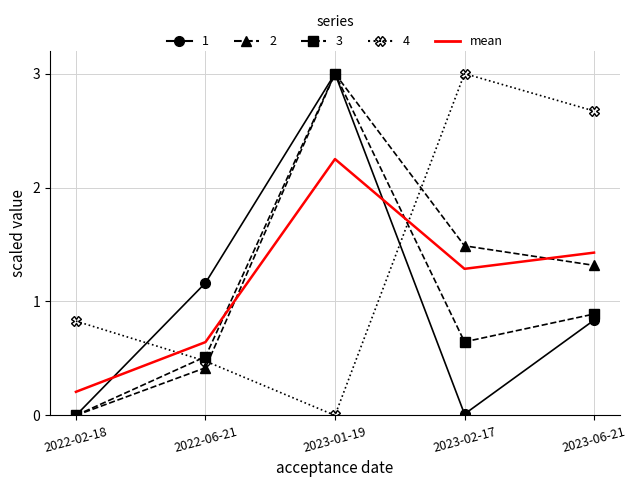

What position from the right is 2023-06-21?

1